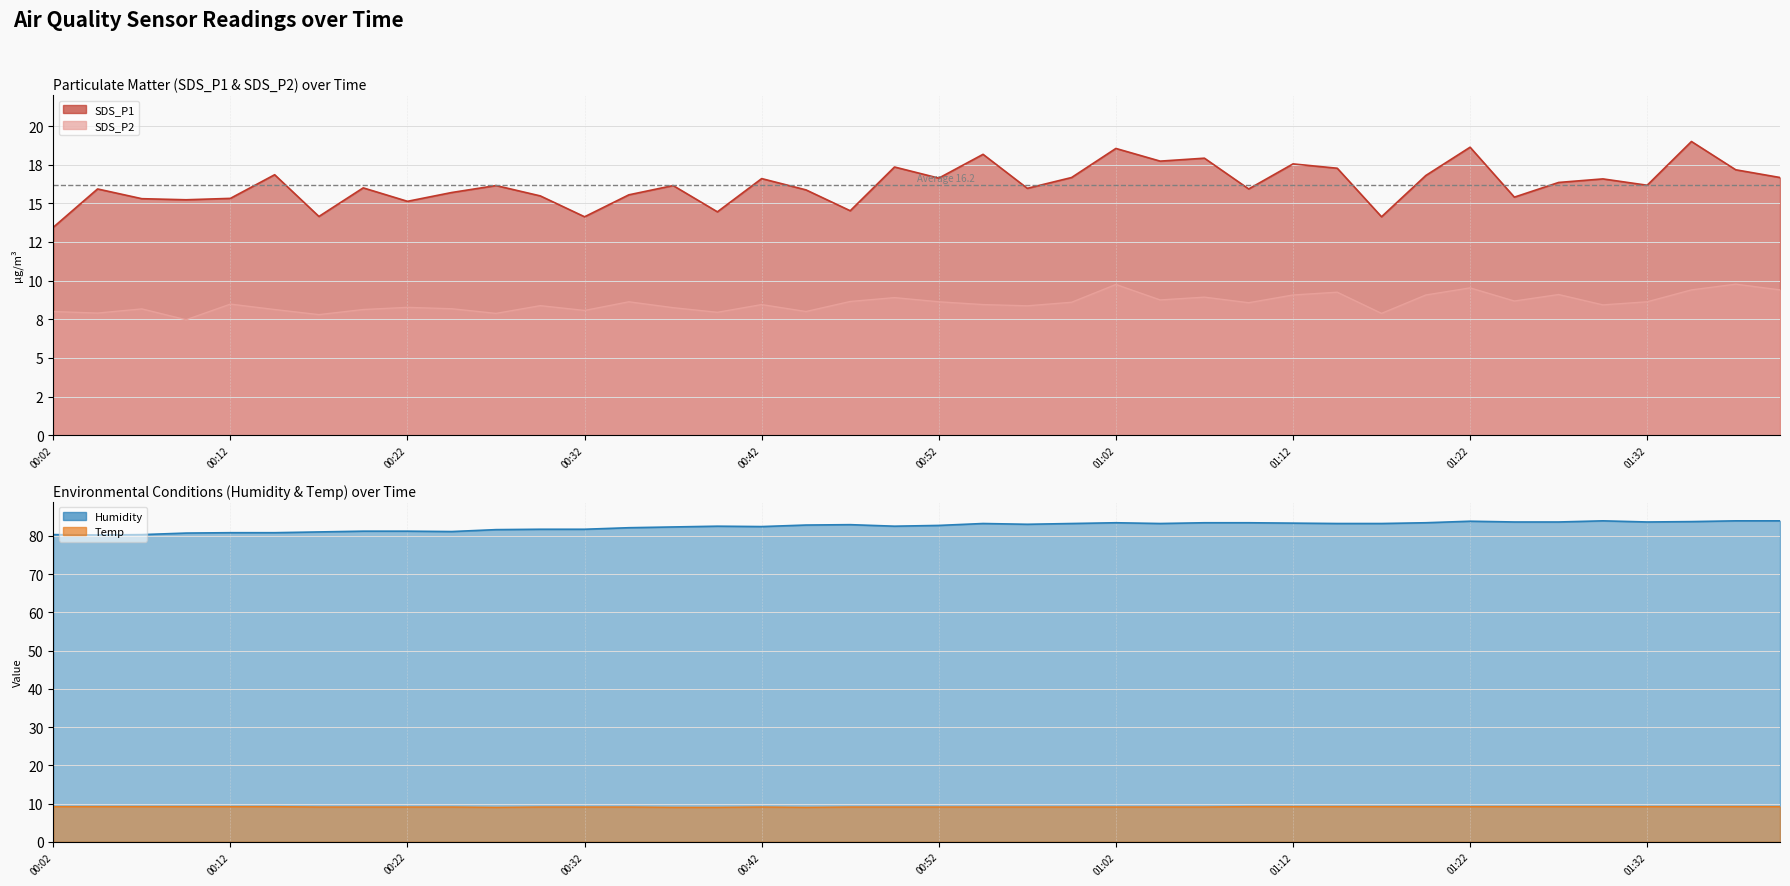

How many values in the Temp series exceed 9?

36